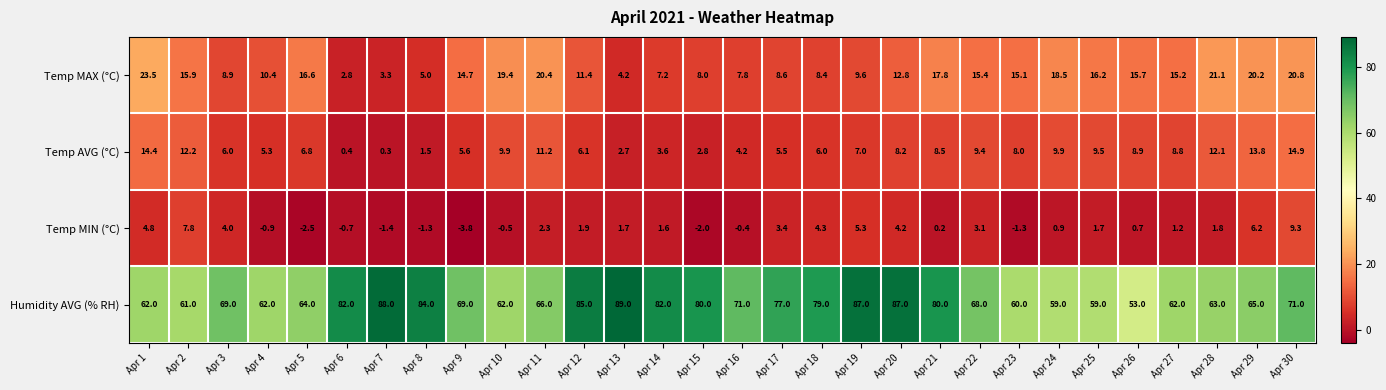

Rank the series by their maximum value, from highest to lowest.

Humidity AVG (% RH), Temp MAX (°C), Temp AVG (°C), Temp MIN (°C)